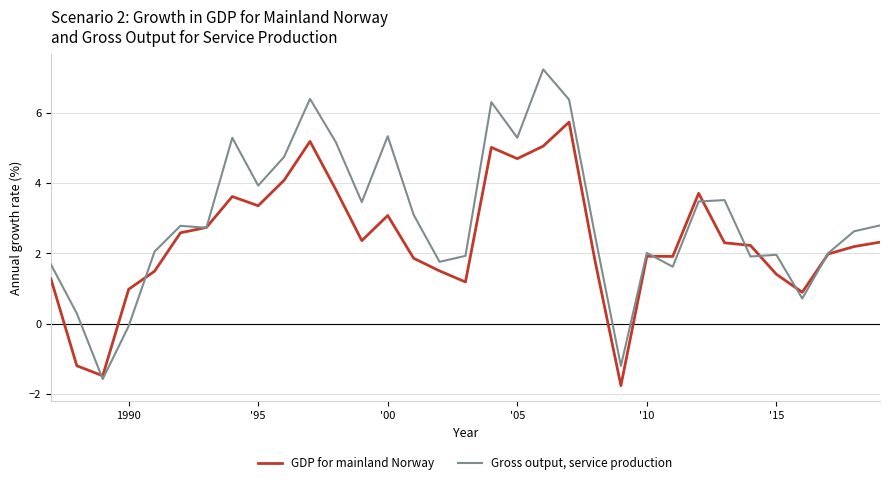

Which series has the largest total across all categories?

Gross output, service production